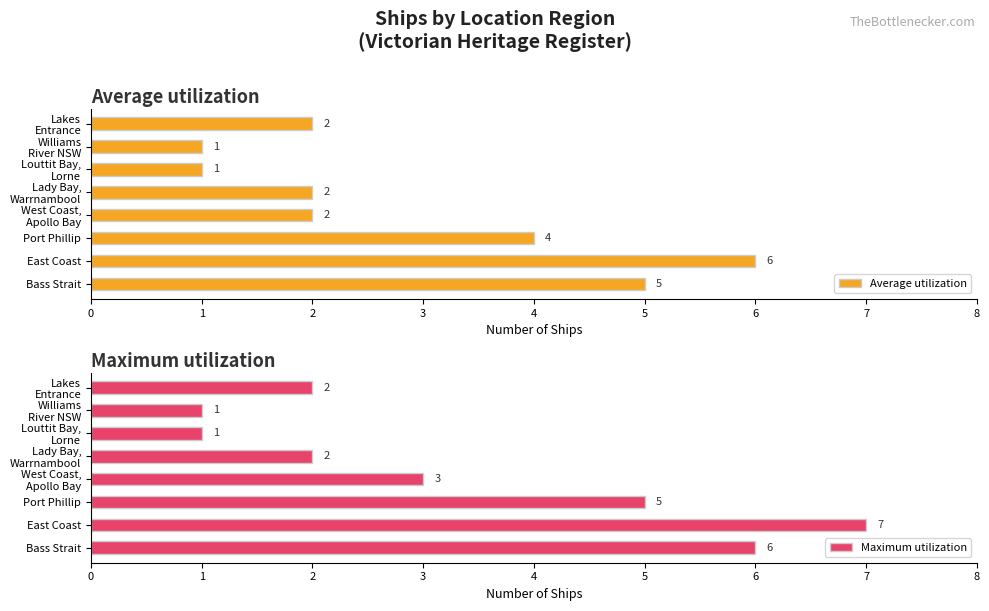

True or false: Average utilization has a value of 2 at 4.

True